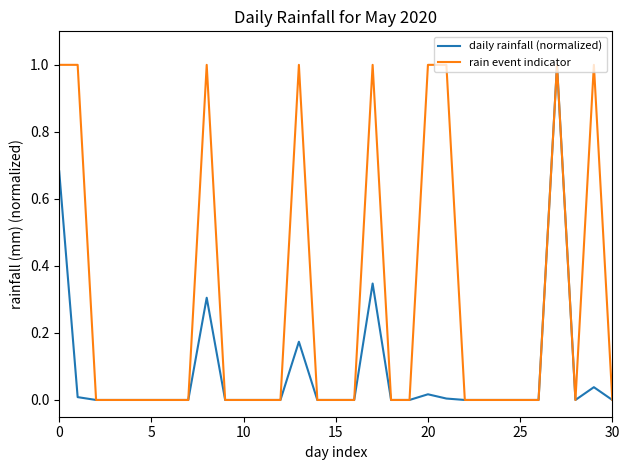

What is the greatest value displayed?

1.0